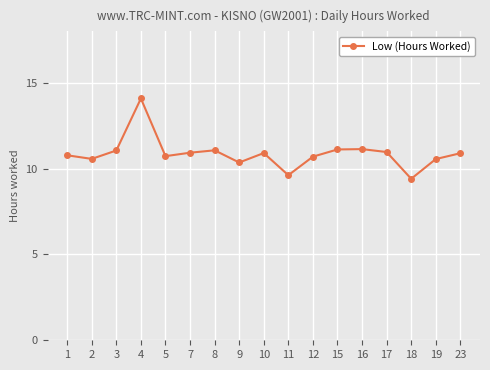

Which category has the highest value across all series?

4